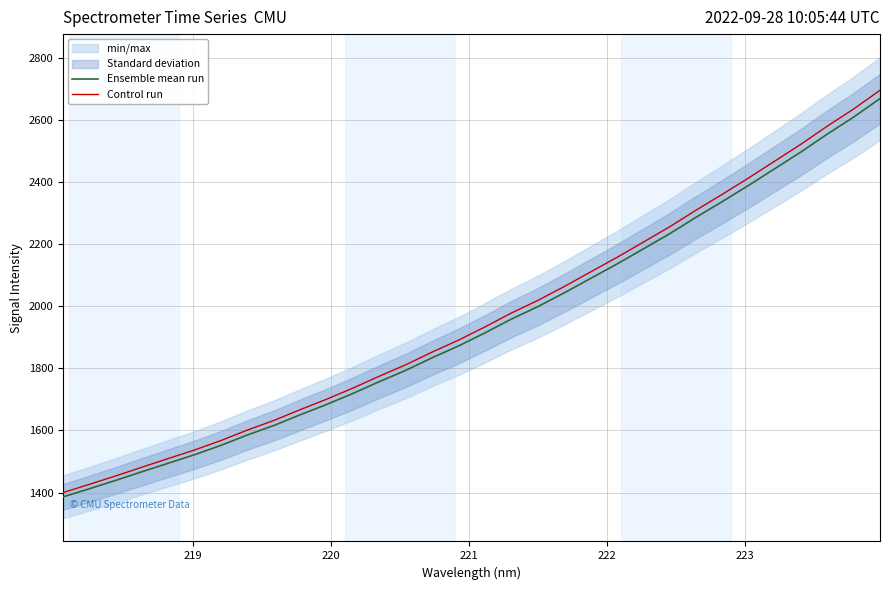

Which series has the widest spread of values?

Control run